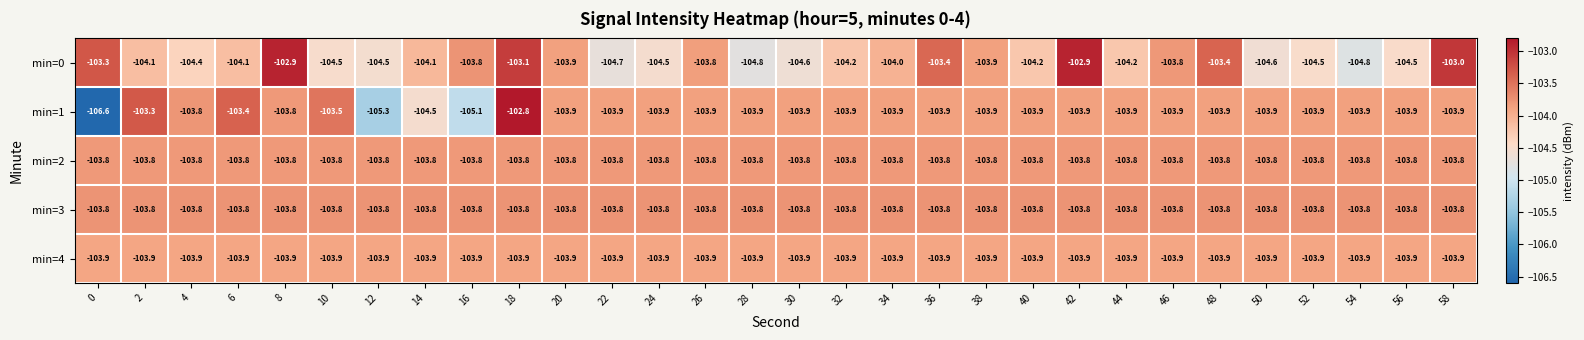

What is the smallest value displayed?

-106.6